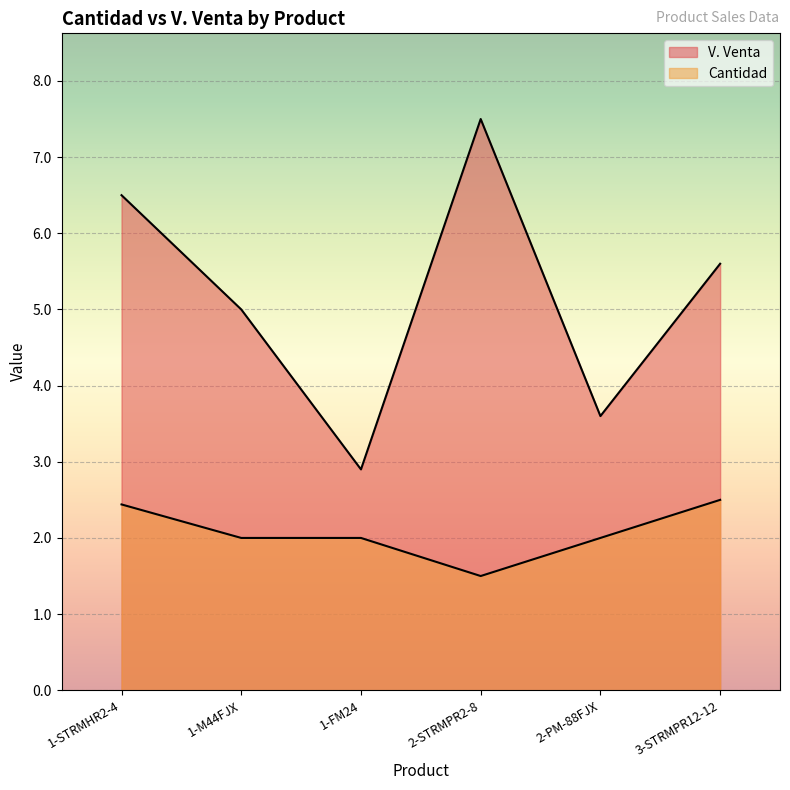

How many lines are shown in the chart?

2